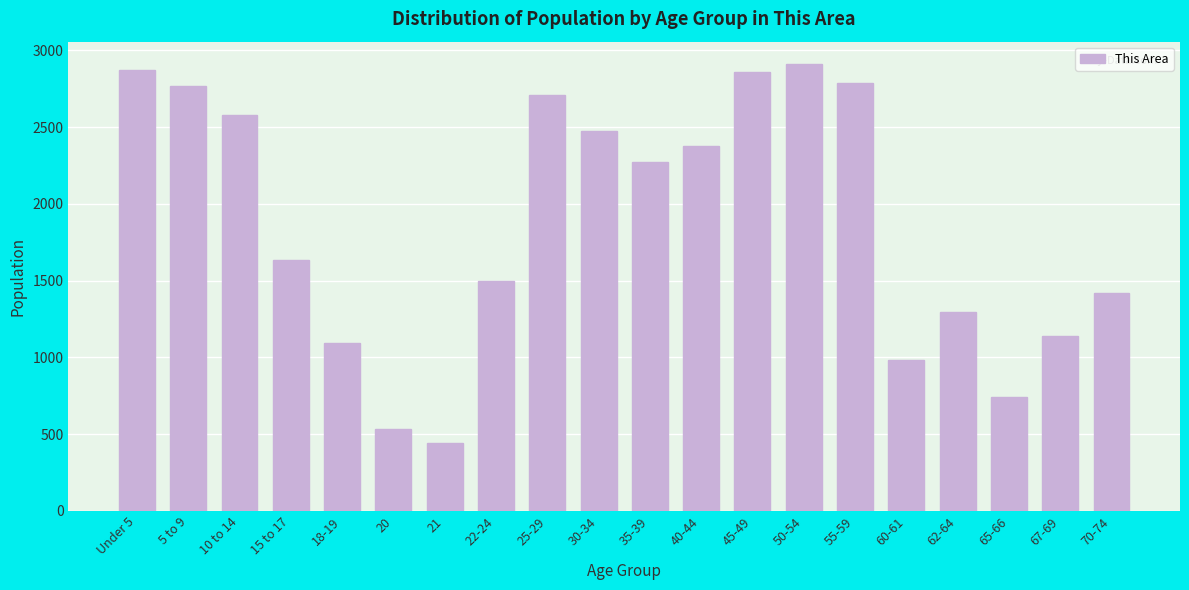

Reading left to right, list all the values displayed in this chart.

2874	2766	2576	1636	1096	535	443	1498	2706	2476	2272	2376	2861	2911	2790	981	1296	744	1137	1422